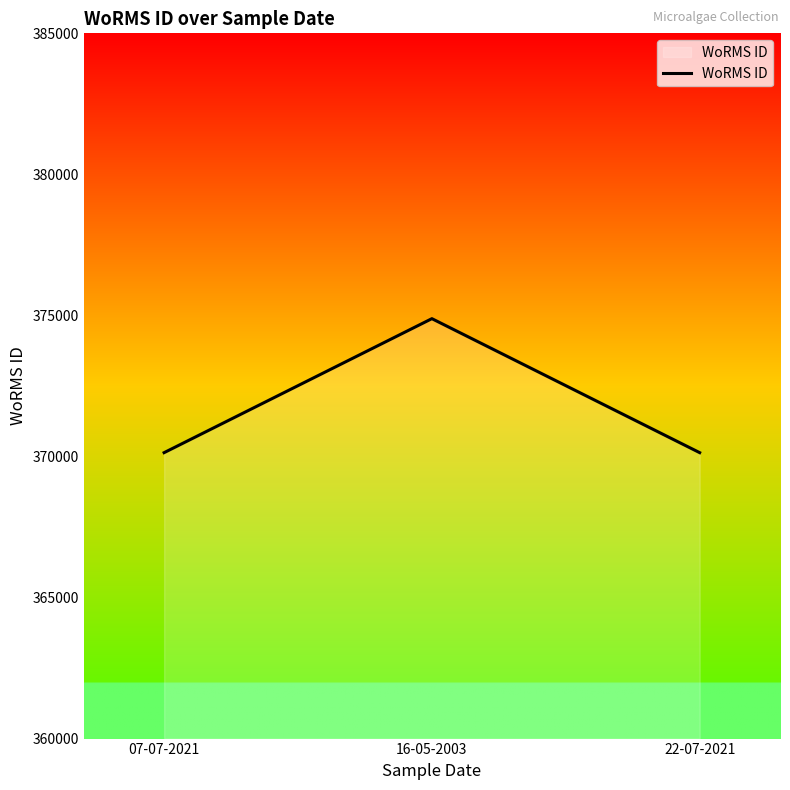

How many lines are shown in the chart?

1